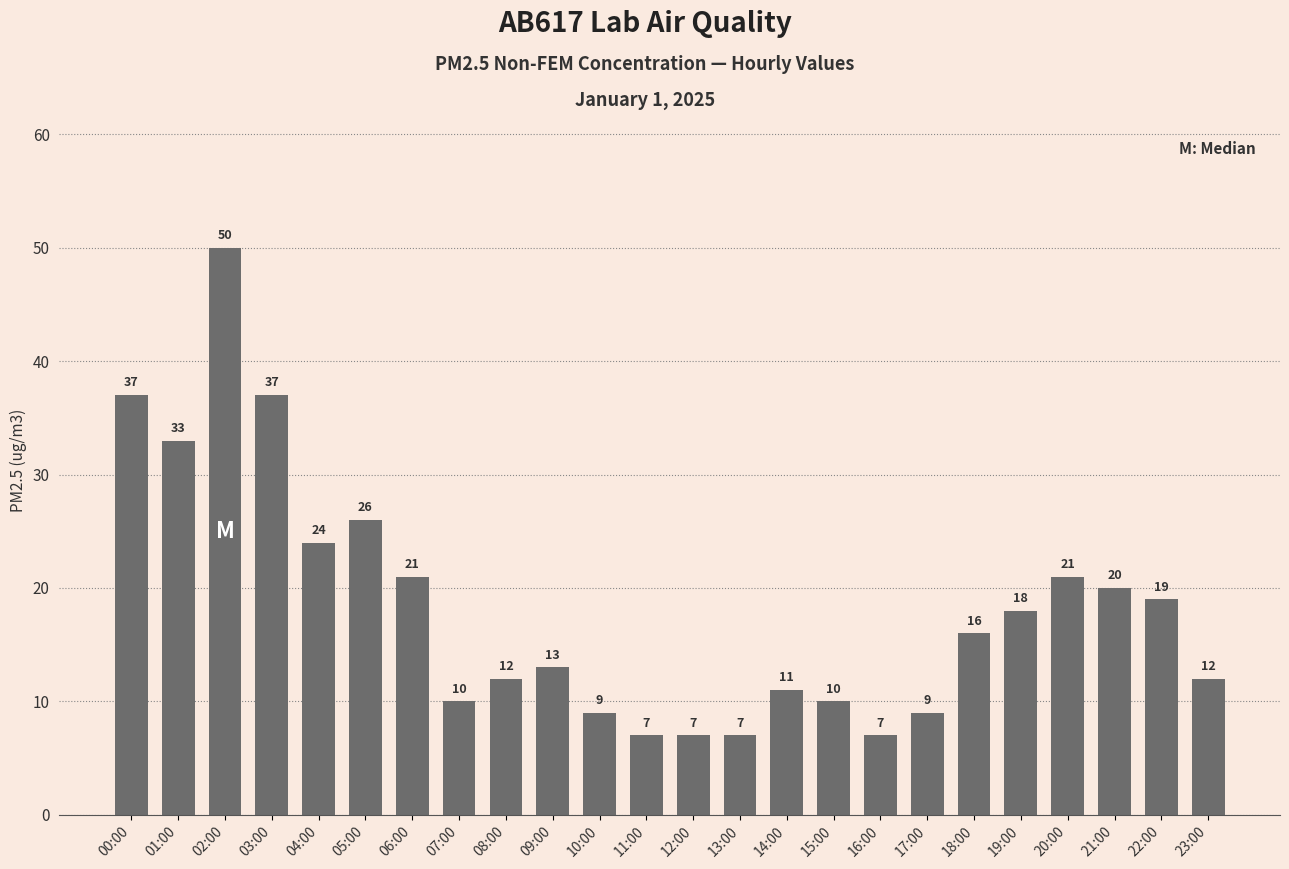

Reading left to right, what are all the values shown in this chart?

00:00=37	01:00=33	02:00=50	03:00=37	04:00=24	05:00=26	06:00=21	07:00=10	08:00=12	09:00=13	10:00=9	11:00=7	12:00=7	13:00=7	14:00=11	15:00=10	16:00=7	17:00=9	18:00=16	19:00=18	20:00=21	21:00=20	22:00=19	23:00=12